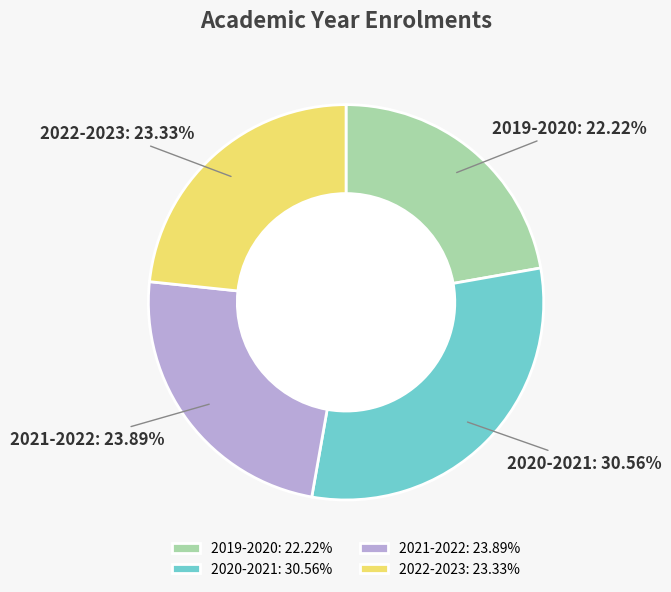

To the nearest percent, what is the combined percentage of 2019-2020 and 2022-2023?

46%